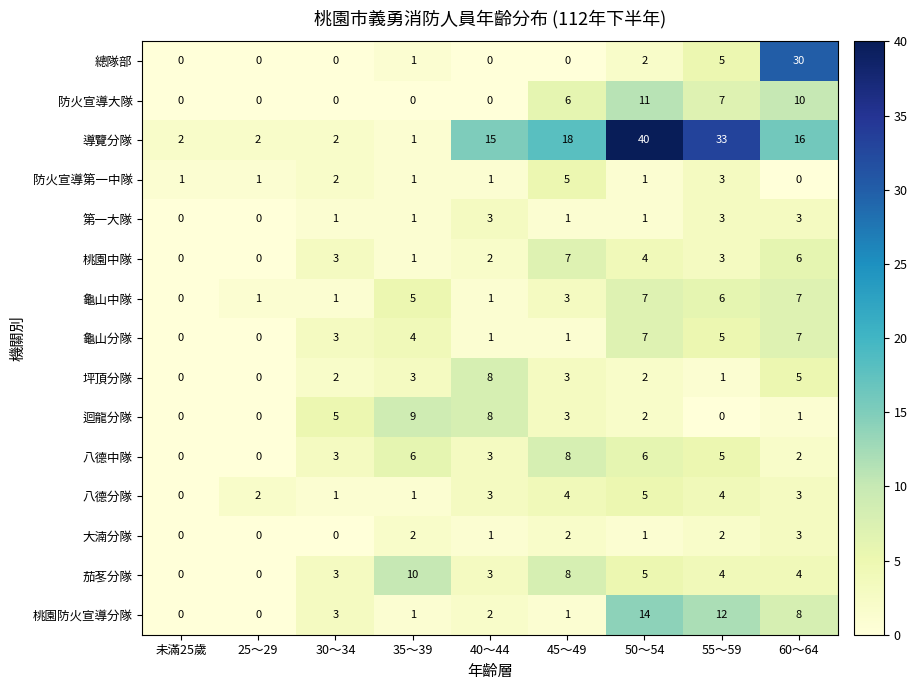

What is the spread (max minus min) of values at 60～64?

30